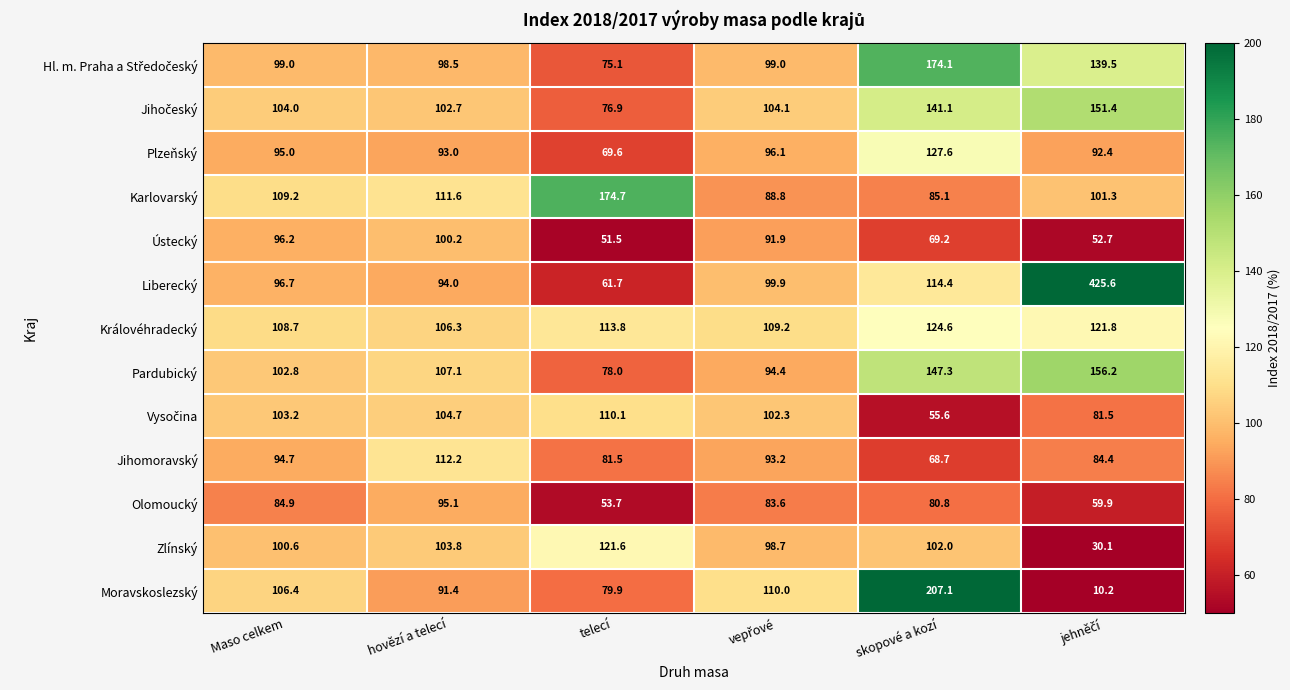

True or false: Zlínský has a value of 42.5 at hovězí a telecí.

False